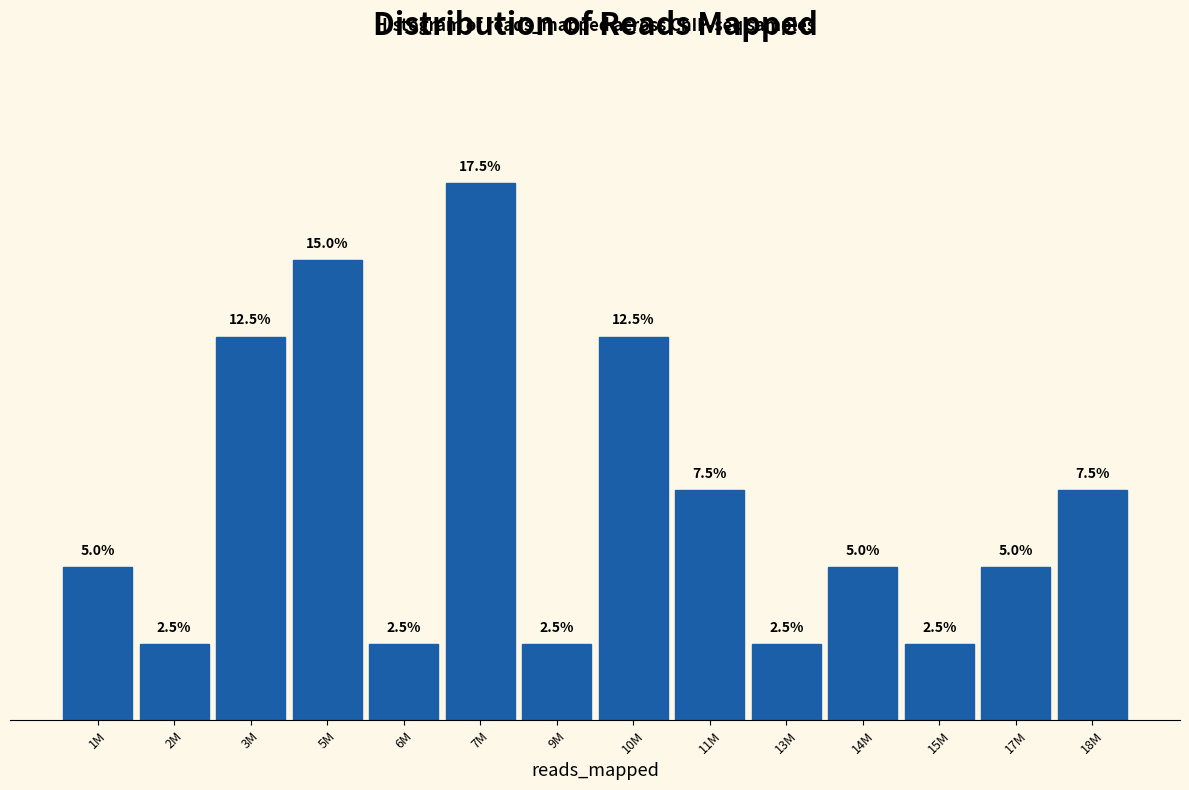

Which has a higher value, 17M or 11M?

11M